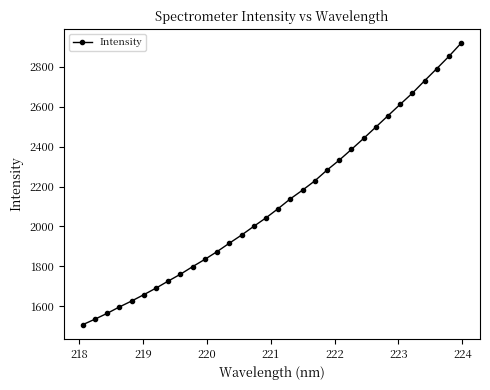

What is the minimum value shown in the chart?

1507.8